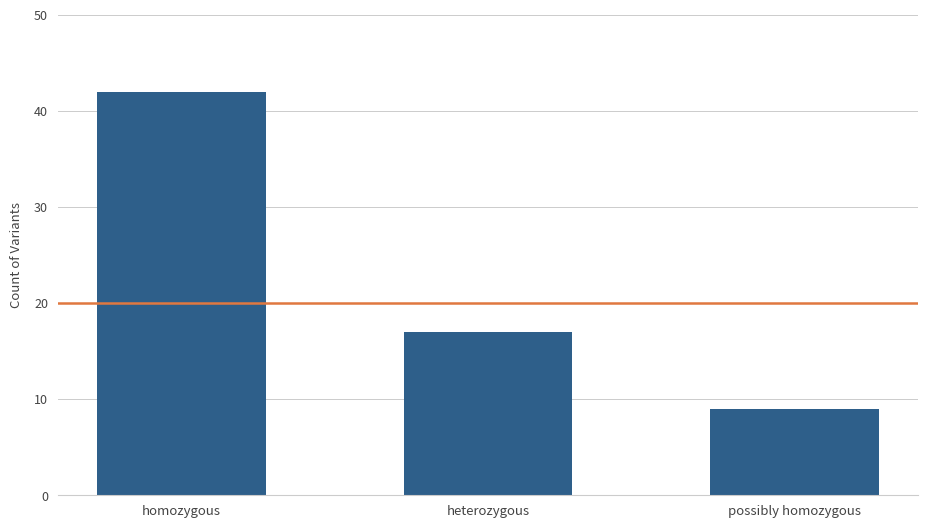

What is the average value?

23